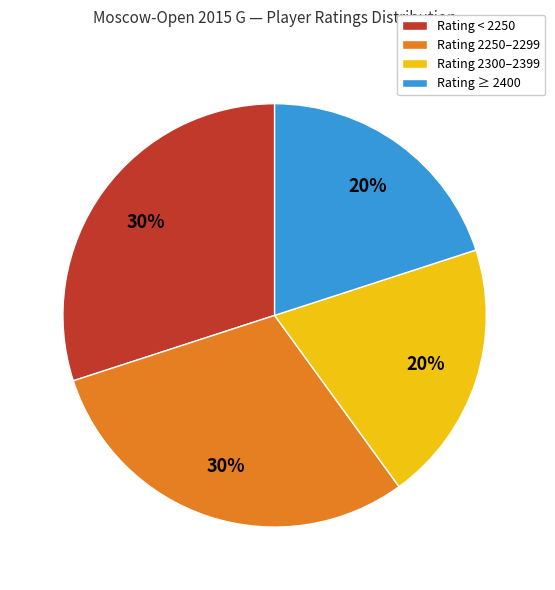

To the nearest percent, what is the difference between the largest and smallest slice percentages?

10%